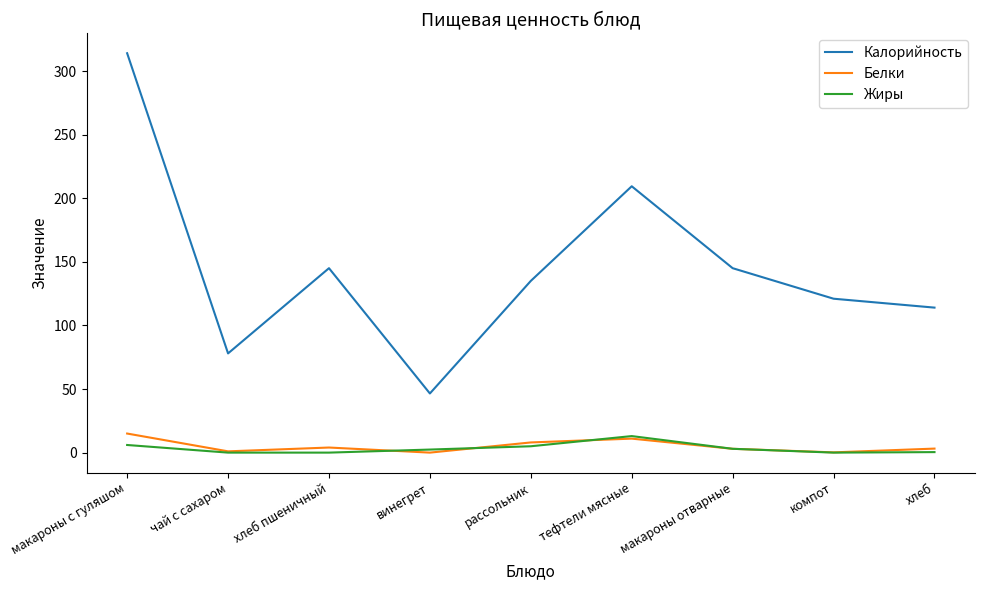

What position from the right is макароны с гуляшом?

9